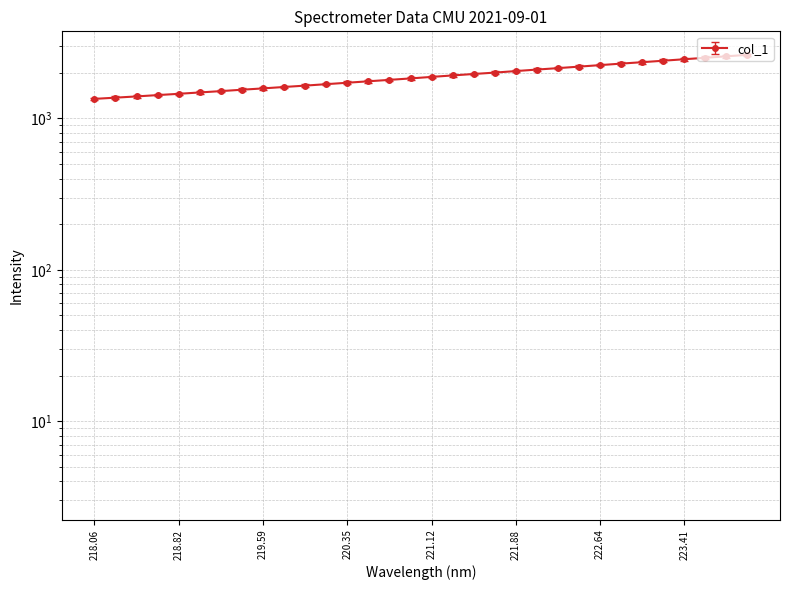

Which category has the lowest value across all series?

218.06